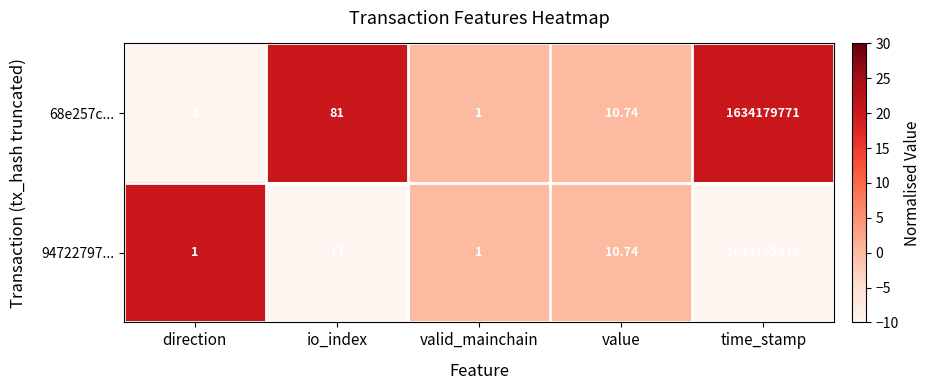

Where does the 68e257c... series first go above 10?

io_index